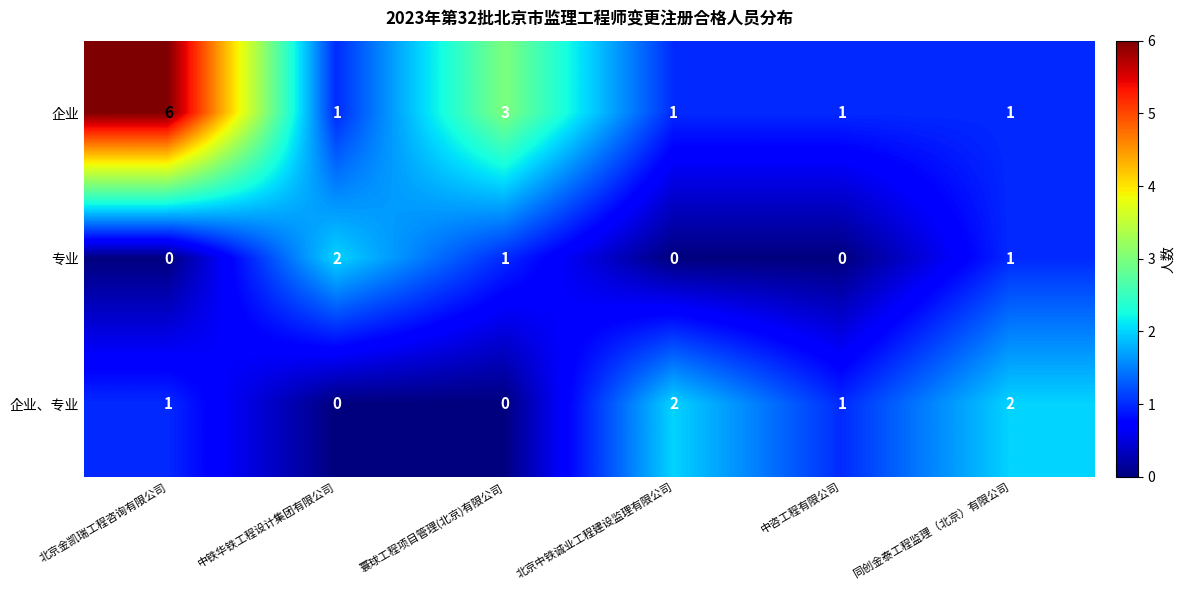

Reading left to right, list all the values displayed in this chart.

企业: 6	1	3	1	1	1
专业: 0	2	1	0	0	1
企业、专业: 1	0	0	2	1	2